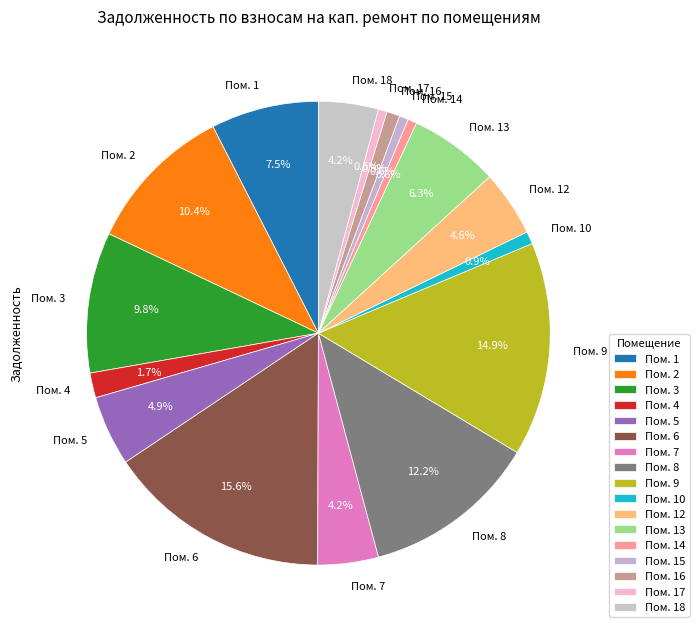

Which slice is the largest?

Пом. 6